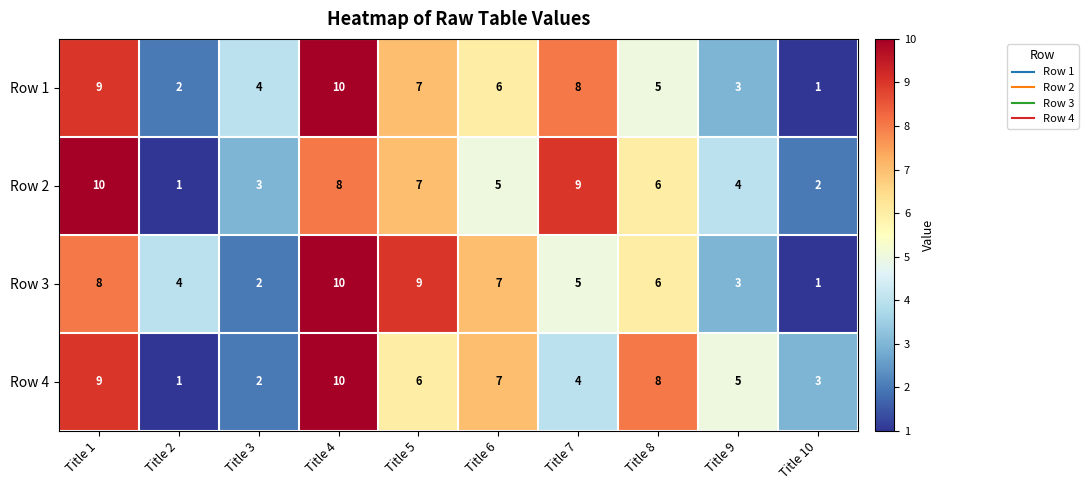

Rank the series at Title 7 from lowest to highest value.

Row 4, Row 3, Row 1, Row 2